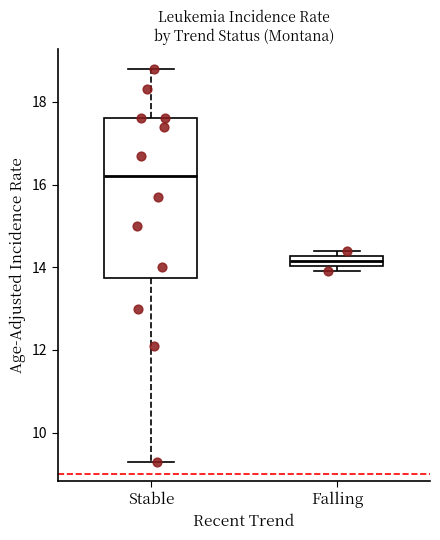

Comparing the boxes themselves (not the whiskers), which one is the tallest?

Stable